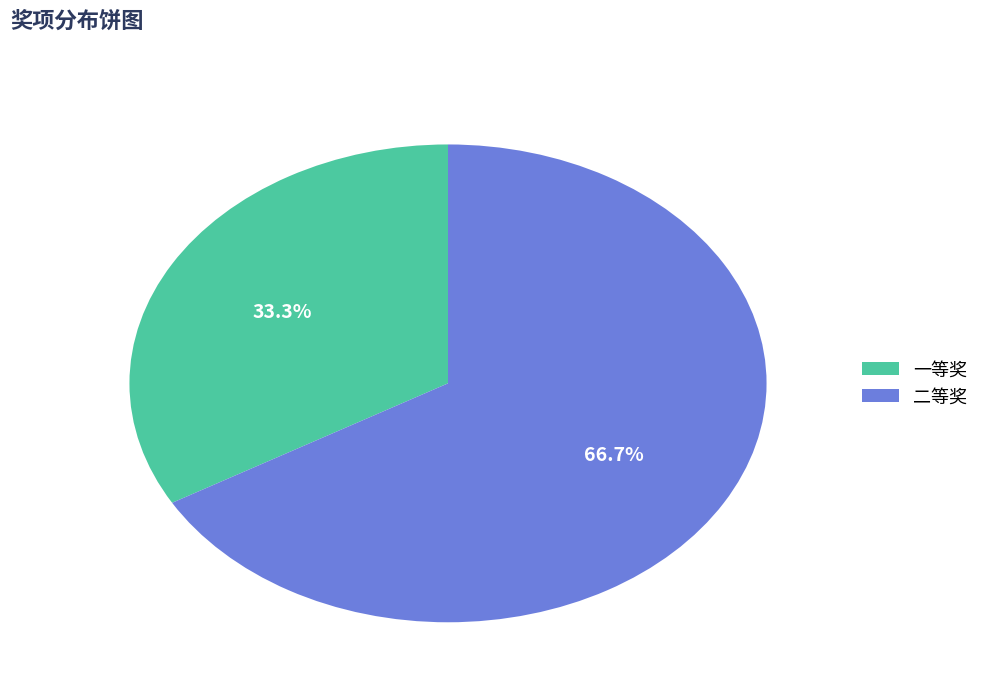

Rank the categories by value from lowest to highest.

一等奖, 二等奖